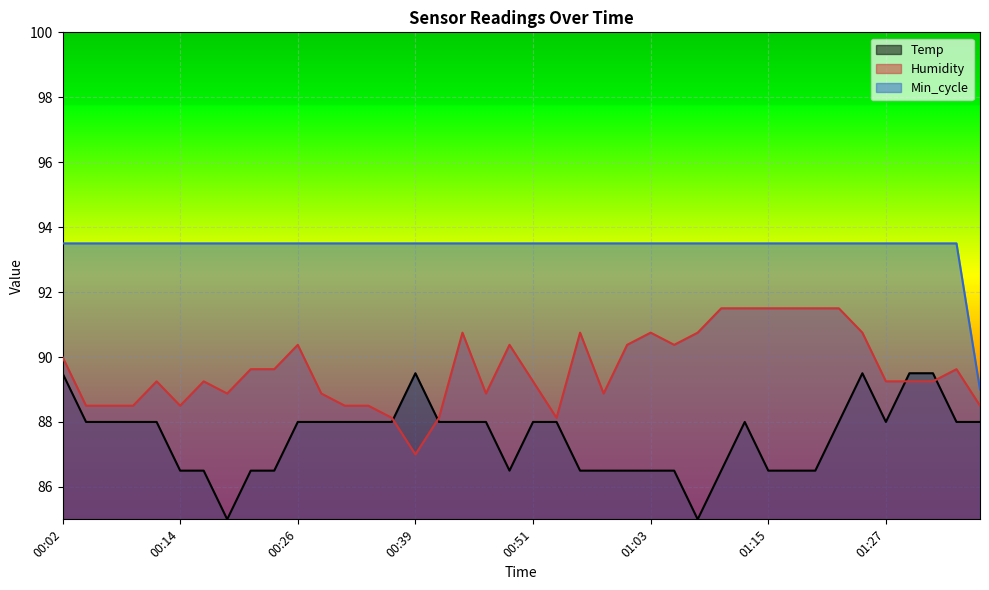

List the series in order of their overall mean, highest first.

Min_cycle, Humidity, Temp